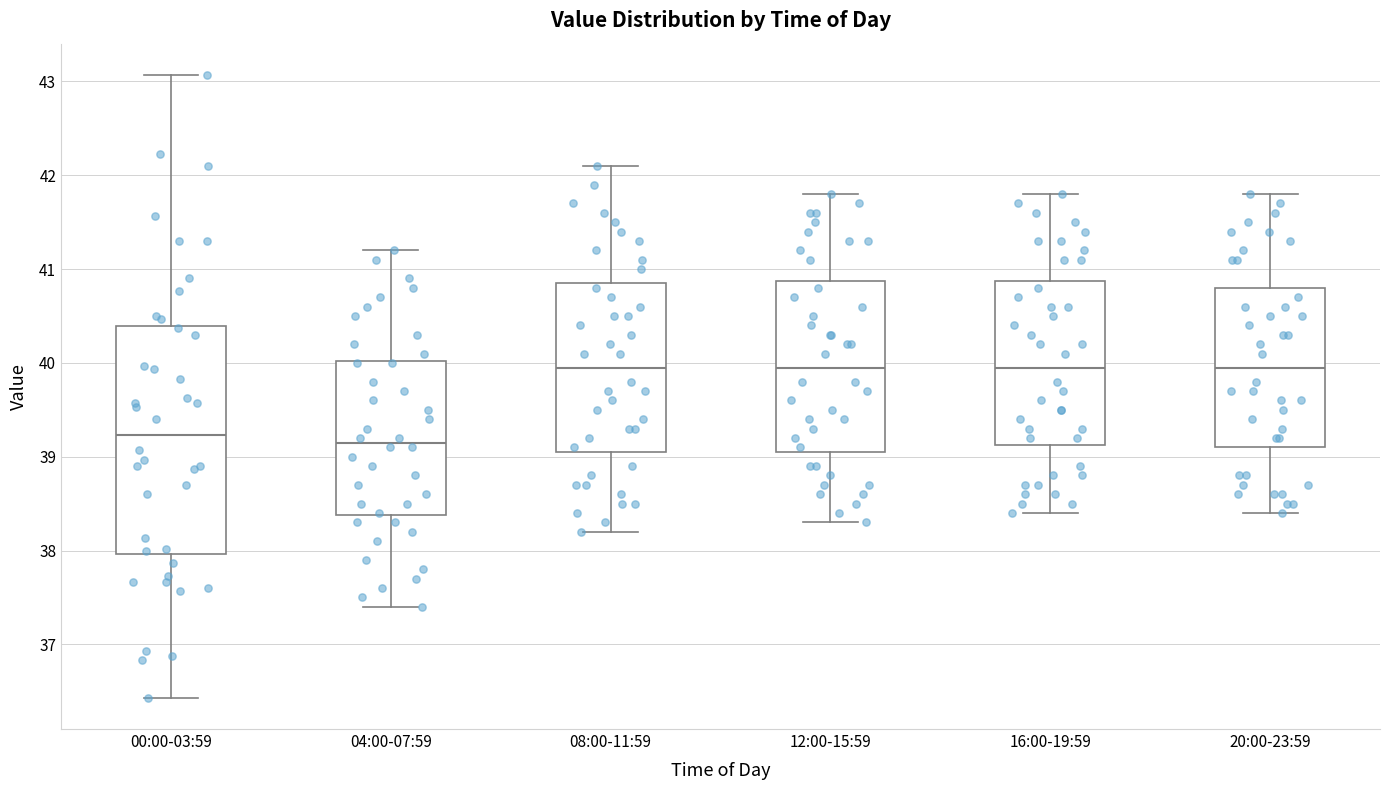

Reading left to right, read every box against the y-axis: the position of its median line, the range the box covers, and the ends of its whiskers. The values are not printed on the chart, so give them approximately, as read against the axis.

00:00-03:59: median 39.2, box 38.0 to 40.4, whiskers 36.4 to 43.1
04:00-07:59: median 39.2, box 38.4 to 40.0, whiskers 37.4 to 41.2
08:00-11:59: median 40.0, box 39.1 to 40.9, whiskers 38.2 to 42.1
12:00-15:59: median 40.0, box 39.1 to 40.9, whiskers 38.3 to 41.8
16:00-19:59: median 40.0, box 39.1 to 40.9, whiskers 38.4 to 41.8
20:00-23:59: median 40.0, box 39.1 to 40.8, whiskers 38.4 to 41.8